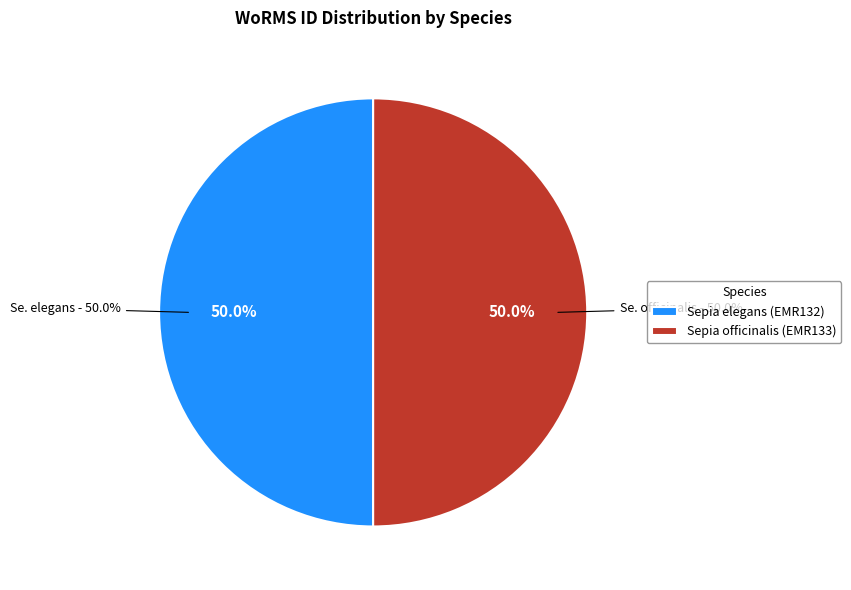

What percentage is the Sepia elegans (EMR132) slice, to the nearest percent?

50%